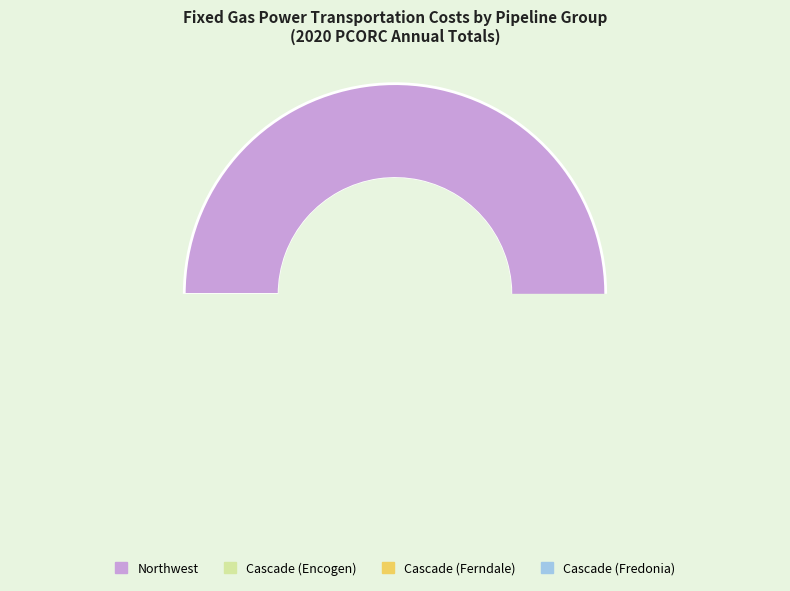

To the nearest percent, what is the difference between the Cascade (Ferndale) and Northwest slice percentages?

87%